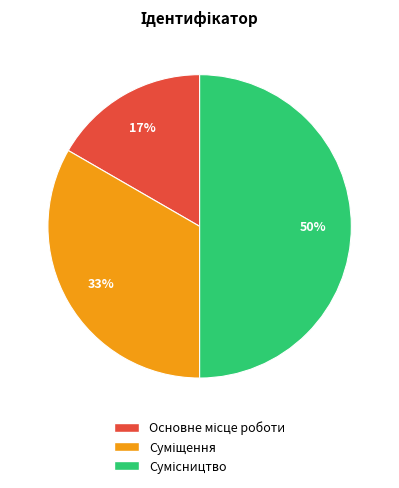

To the nearest percent, what is the average slice percentage?

33%